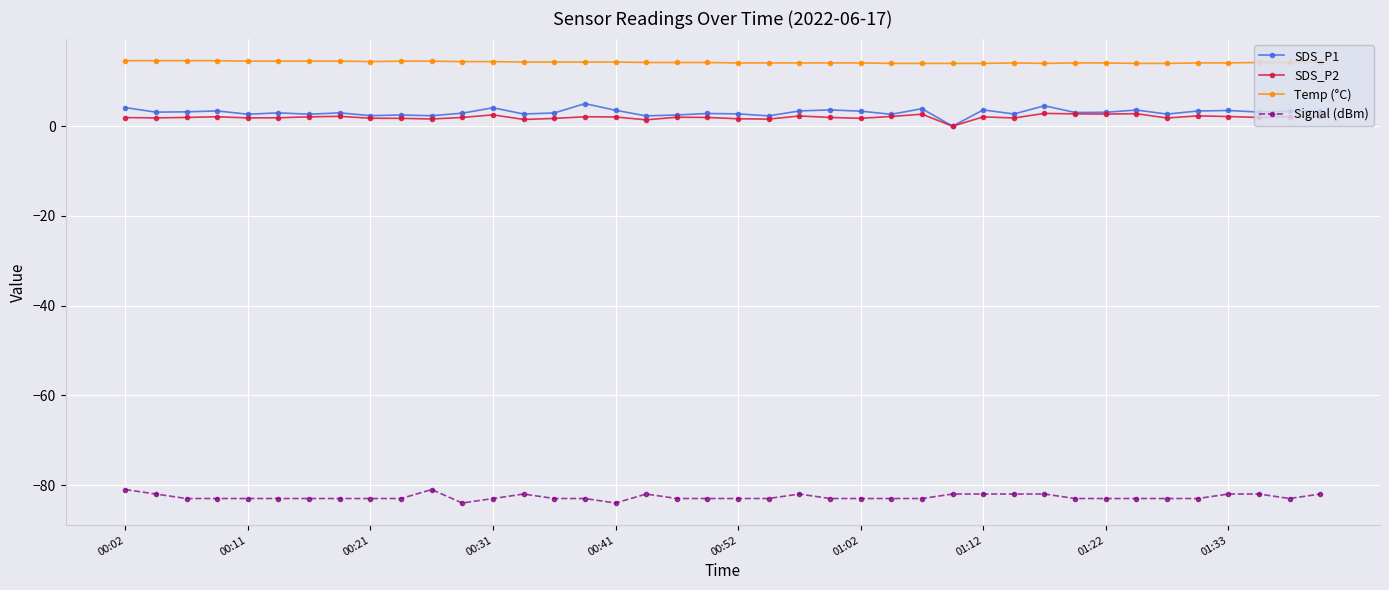

True or false: Temp (°C) and SDS_P2 intersect in this chart.

False